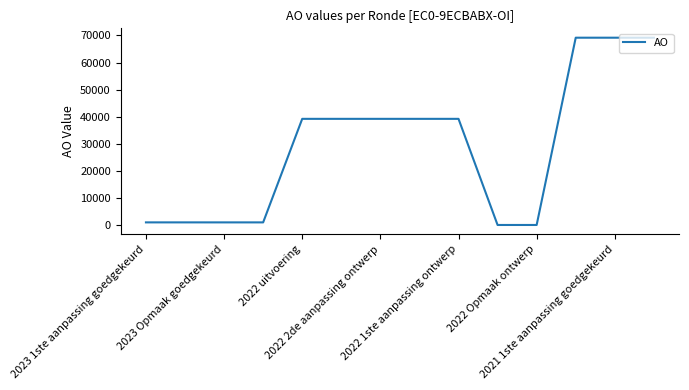

What is the maximum value shown in the chart?

69162